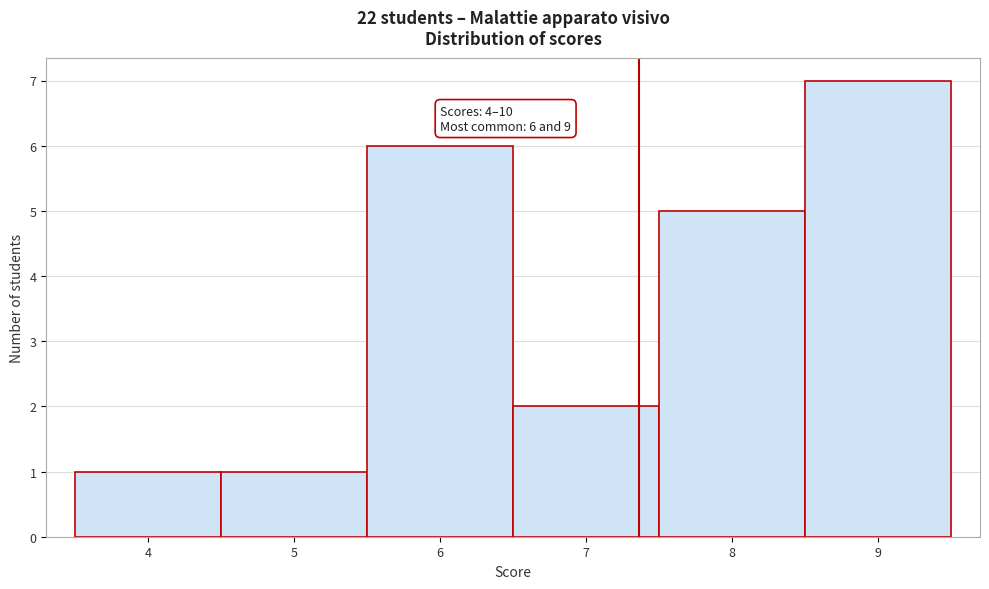

Over which range of the x-axis is the bar tallest?

8.5 to 9.5